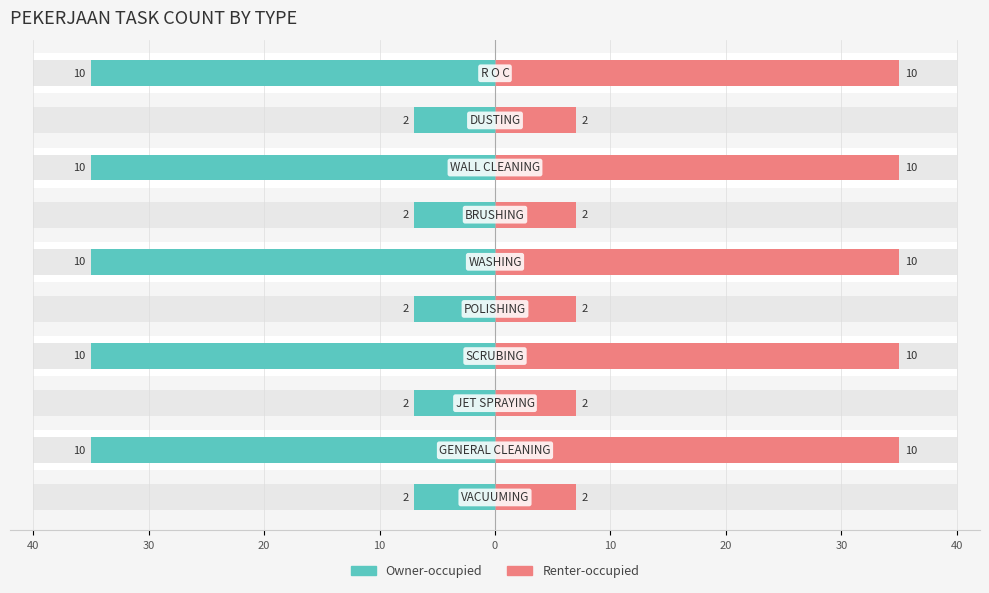

Which series has the largest total across all categories?

Renter-occupied